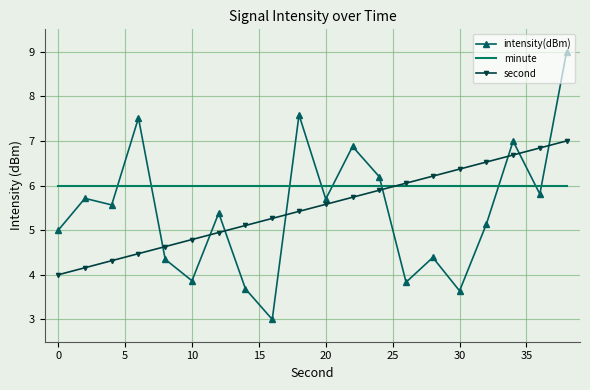

What is the minimum value for second?

4.0